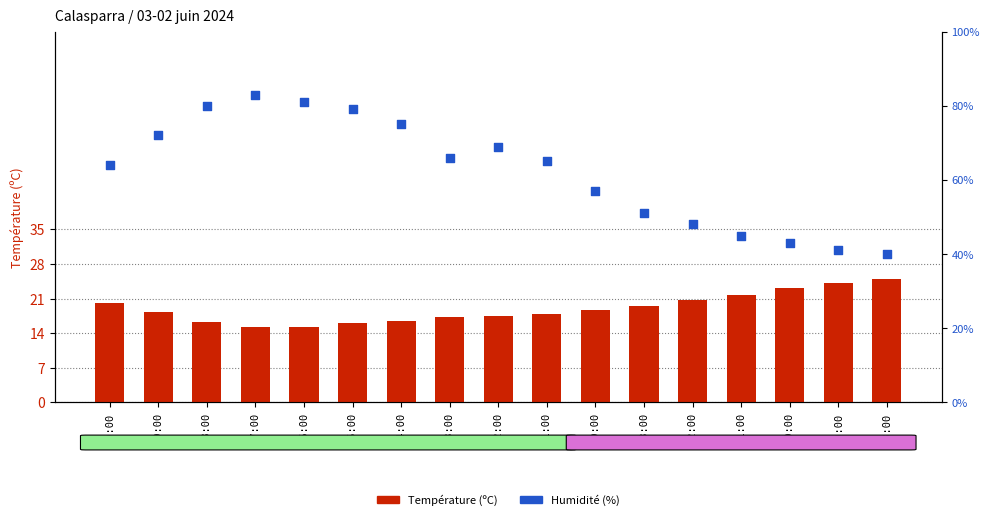

Which series has the largest total across all categories?

Humidité (%)